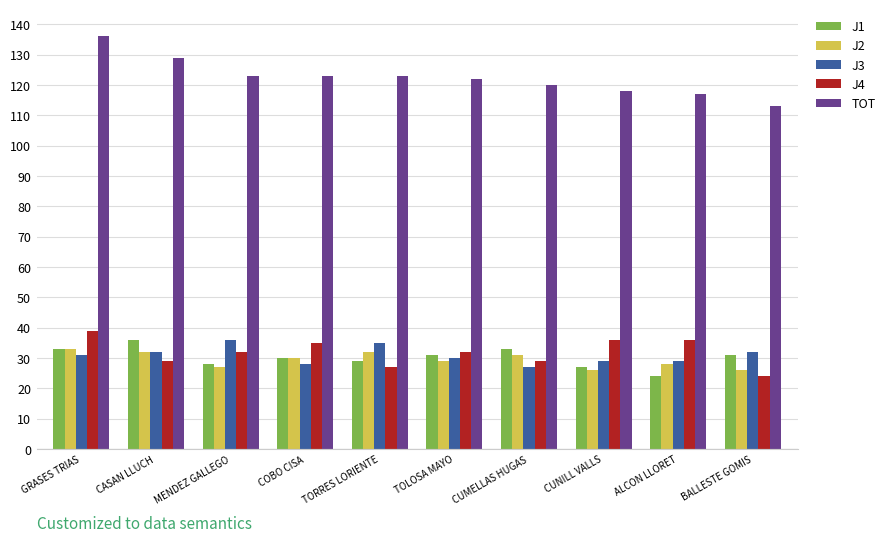

What are all the series names shown in the legend?

J1, J2, J3, J4, TOT